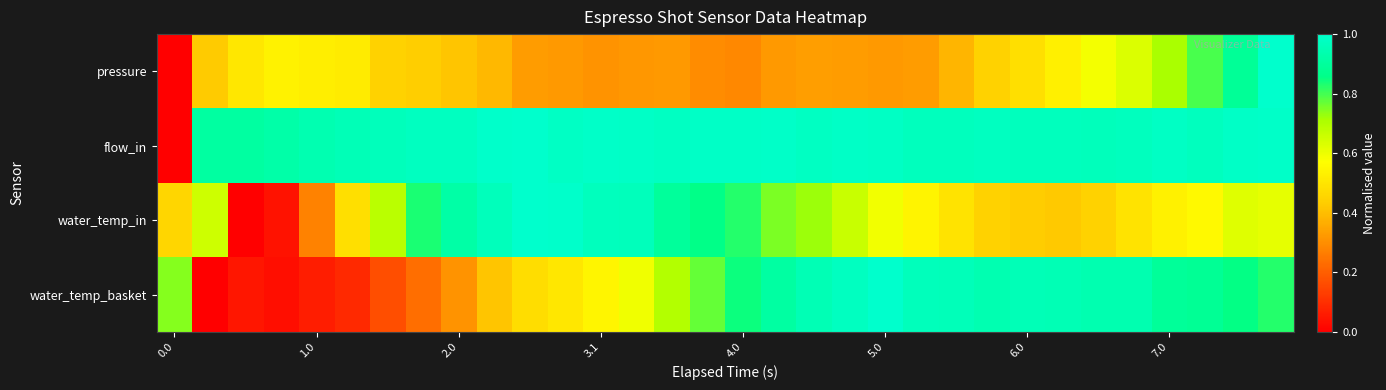

Reading left to right, what are all the values shown in this chart?

pressure: 0.0	0.4	0.5	0.5	0.5	0.5	0.4	0.4	0.4	0.4	0.3	0.3	0.3	0.3	0.3	0.3	0.3	0.3	0.3	0.3	0.3	0.3	0.4	0.4	0.5	0.5	0.6	0.6	0.7	0.8	0.9	1.0
flow_in: 0.0	0.9	0.9	0.9	0.9	1.0	1.0	1.0	1.0	1.0	1.0	1.0	1.0	1.0	1.0	1.0	1.0	1.0	1.0	1.0	1.0	1.0	1.0	1.0	1.0	1.0	1.0	1.0	1.0	1.0	1.0	1.0
water_temp_in: 0.5	0.7	0.0	0.0	0.3	0.5	0.7	0.8	0.9	1.0	1.0	1.0	1.0	1.0	0.9	0.9	0.8	0.8	0.7	0.7	0.6	0.5	0.5	0.4	0.4	0.4	0.4	0.5	0.5	0.6	0.6	0.6
water_temp_basket: 0.7	0.0	0.0	0.0	0.1	0.1	0.2	0.2	0.3	0.4	0.5	0.5	0.5	0.6	0.7	0.8	0.8	0.9	1.0	1.0	1.0	1.0	1.0	0.9	1.0	1.0	0.9	0.9	0.9	0.9	0.9	0.8